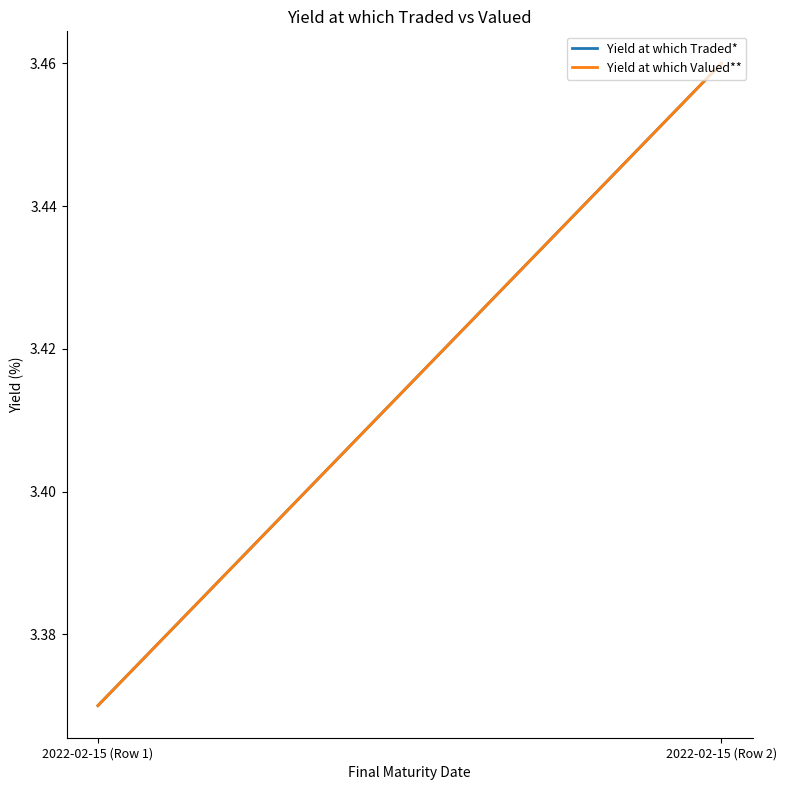

What is the sum of the Yield at which Valued** values at 2022-02-15 (Row 2) and 2022-02-15 (Row 1)?

6.8